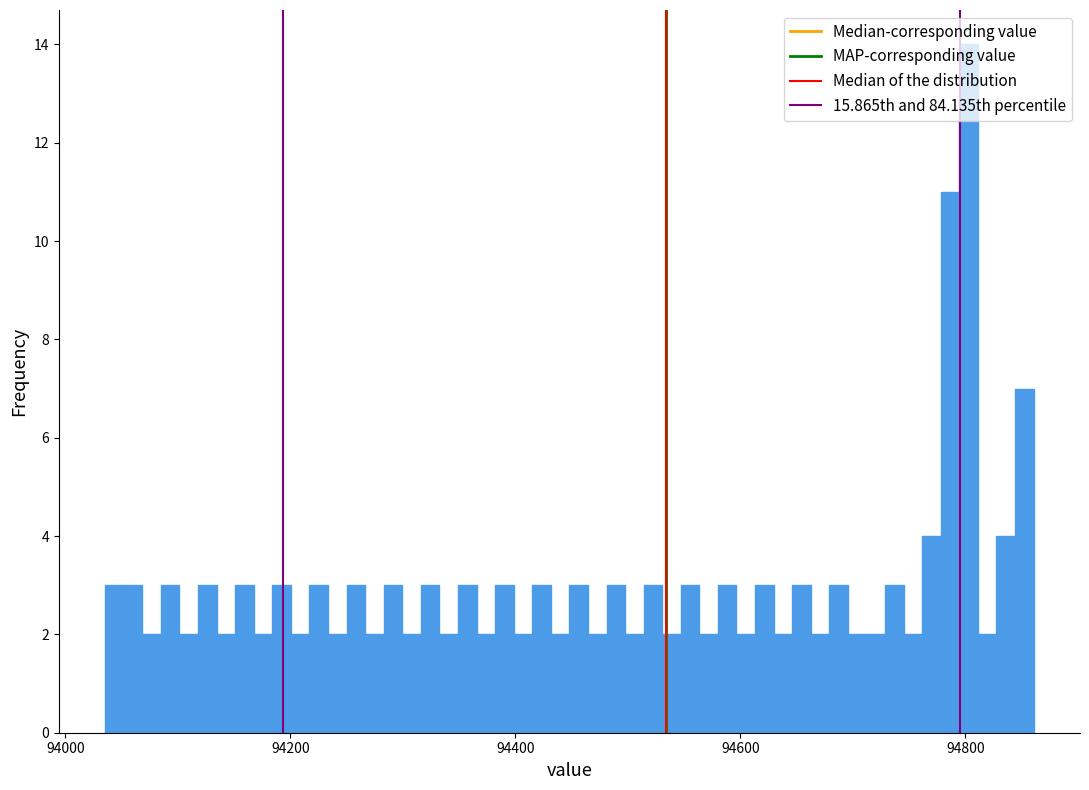

Read against the x-axis, roughly where is the centre of the tallest bar?

94800